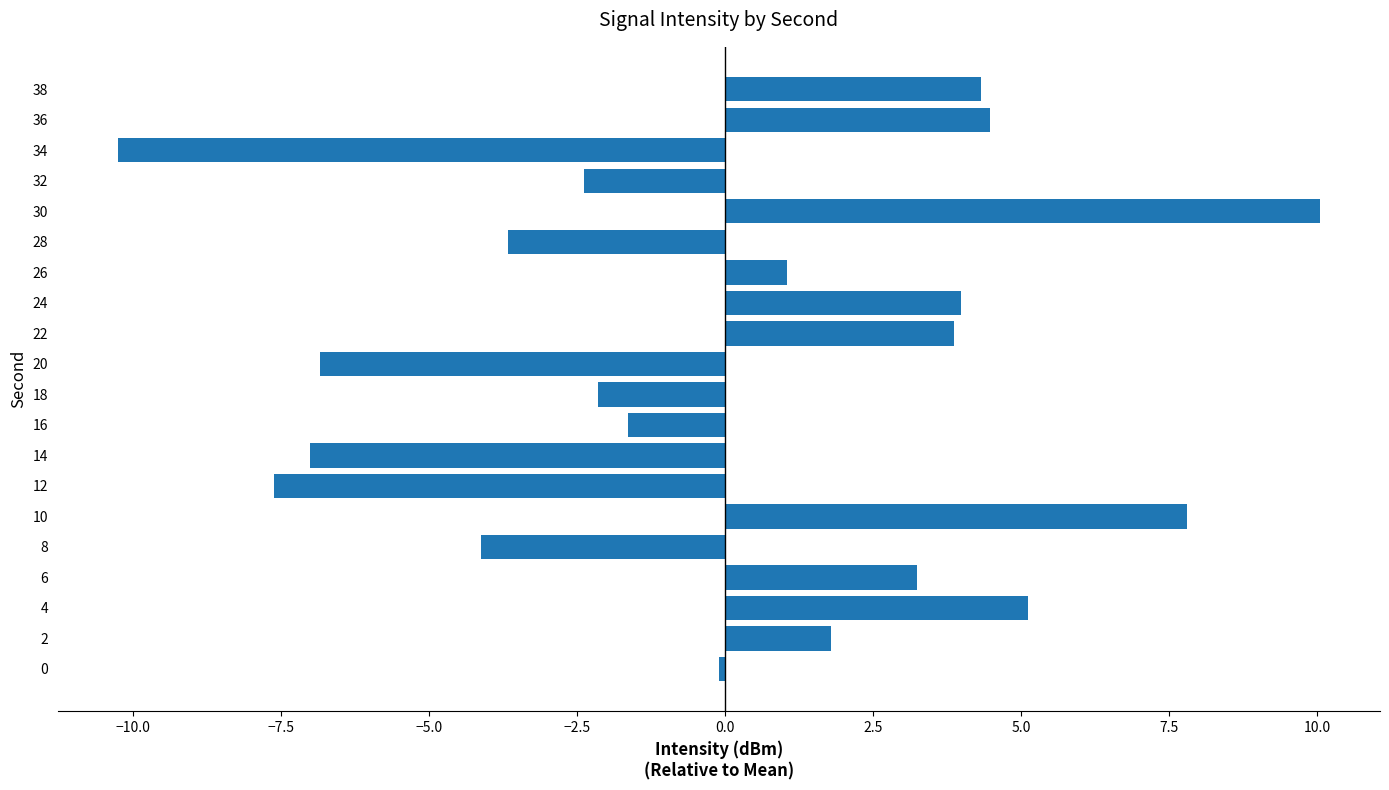

Between 36 and 34, which is larger?

36